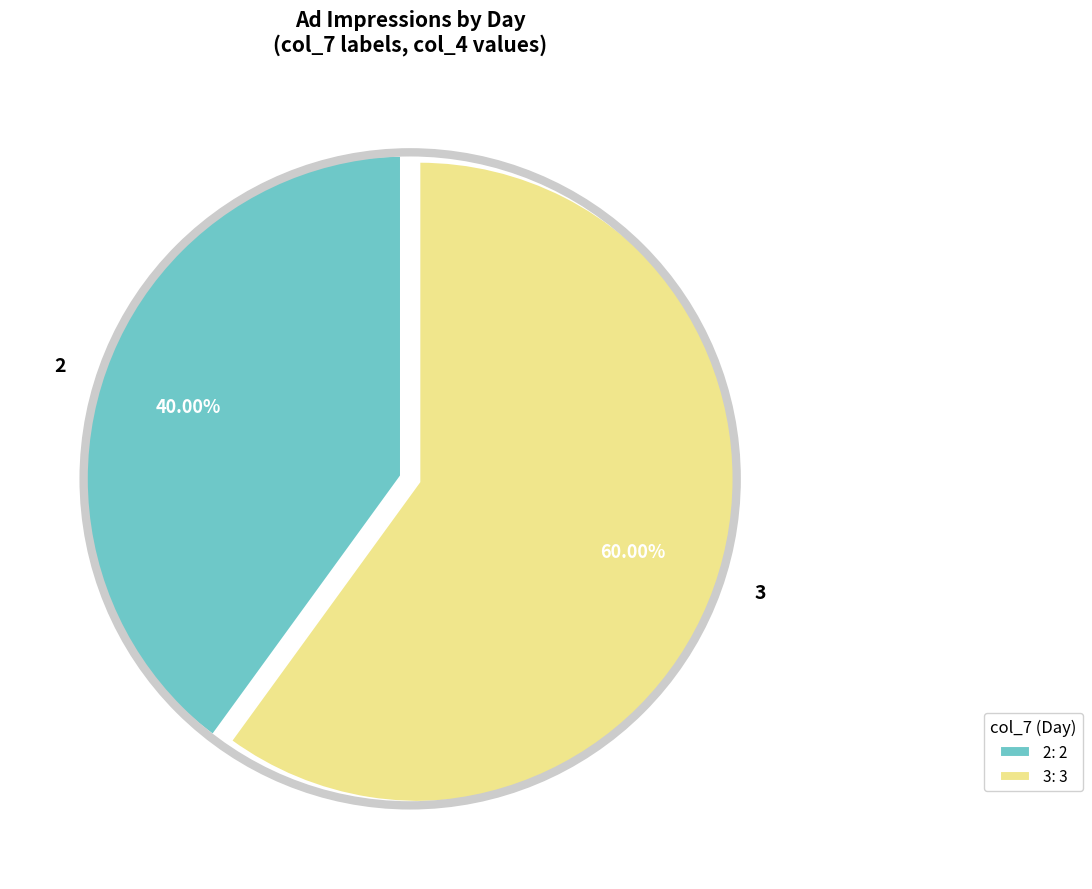

Combined, do 2 and 3 account for over 50%?

Yes